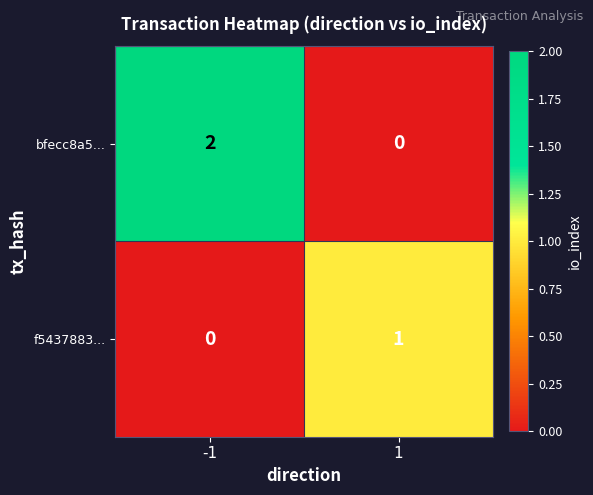

Which category has the highest value across all series?

-1